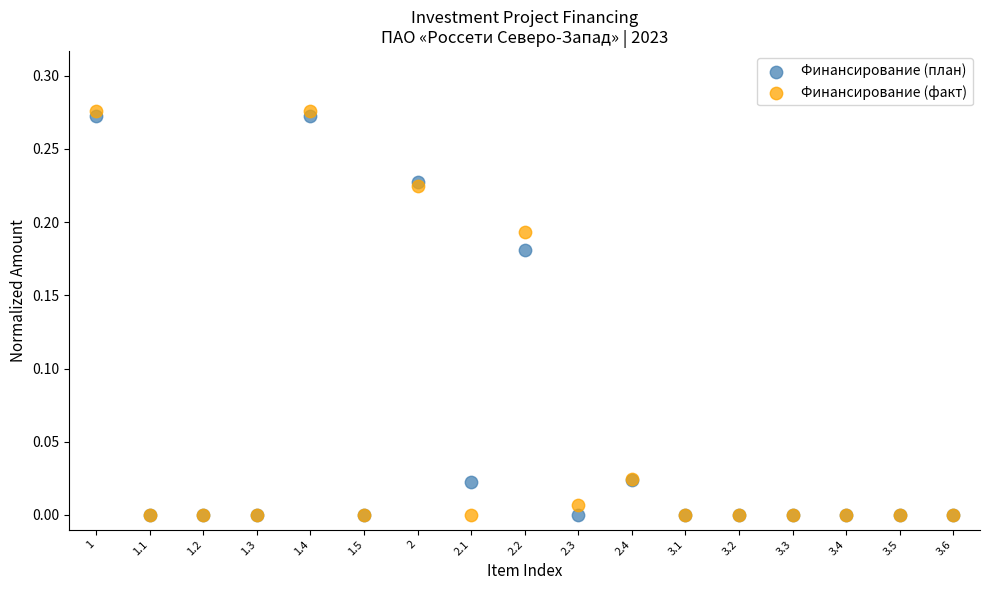

Which series has the widest spread of Y values?

Финансирование (факт)